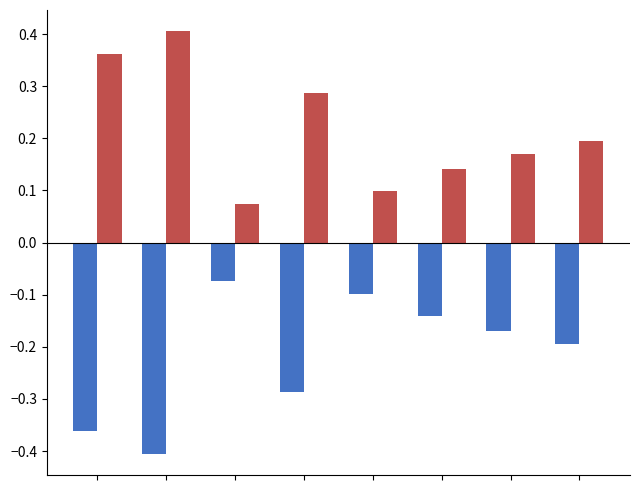

Reading left to right, transcribe all the data shown in this chart.

This Area: -0.4	-0.4	-0.1	-0.3	-0.1	-0.1	-0.2	-0.2
Island County: 0.4	0.4	0.1	0.3	0.1	0.1	0.2	0.2